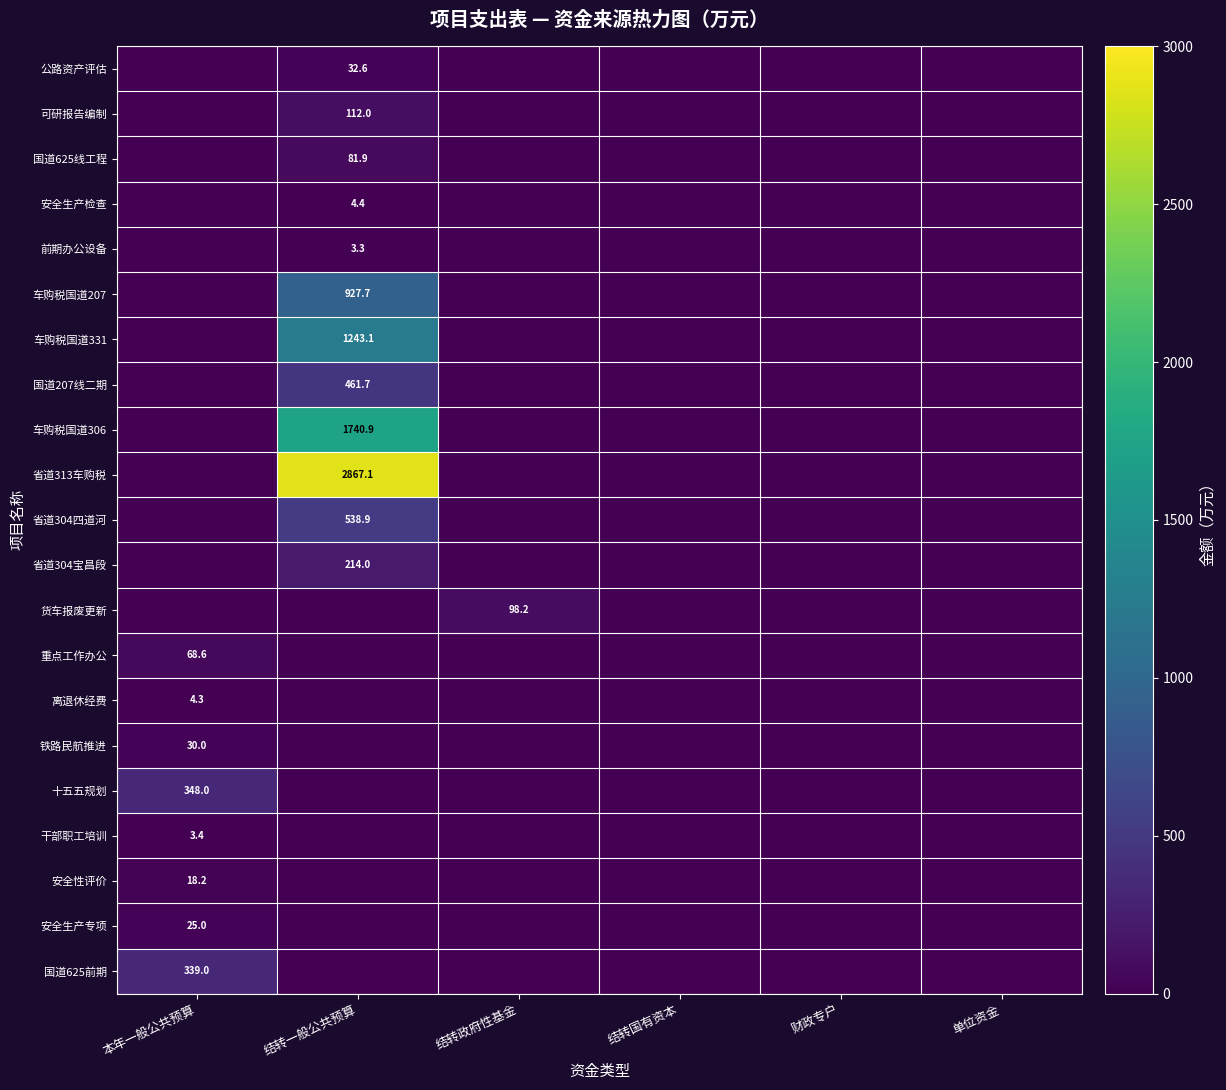

The 可研报告编制 series shows 148.1 at 结转一般公共预算. True or false?

False